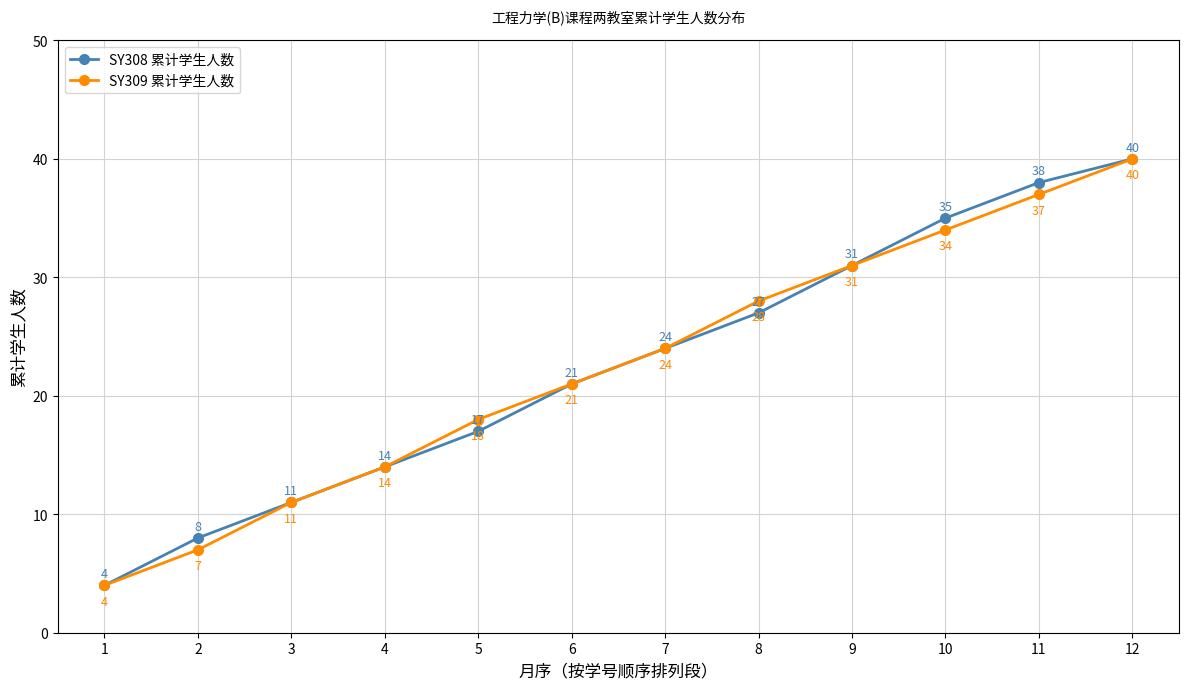

Reading left to right, transcribe all the data shown in this chart.

SY308 累计学生人数: 1=4	2=8	3=11	4=14	5=17	6=21	7=24	8=27	9=31	10=35	11=38	12=40
SY309 累计学生人数: 1=4	2=7	3=11	4=14	5=18	6=21	7=24	8=28	9=31	10=34	11=37	12=40